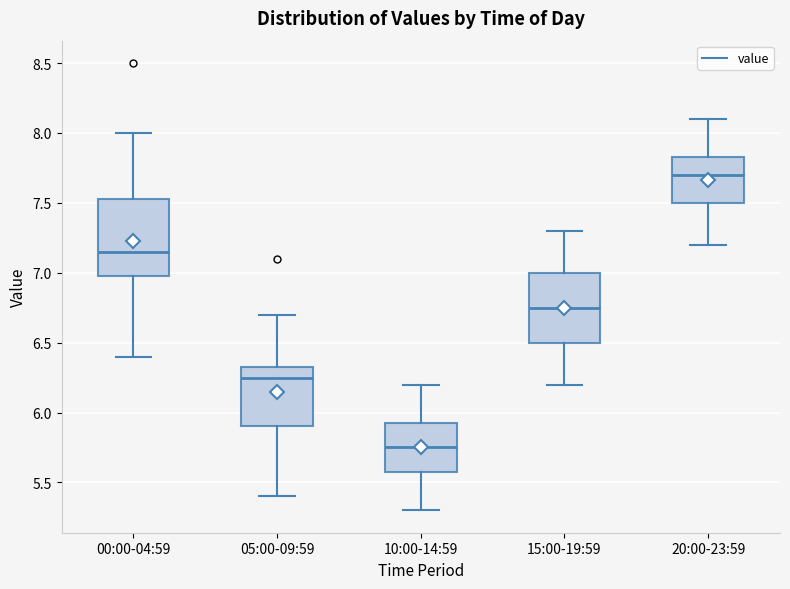

Comparing the boxes themselves (not the whiskers), which one is the tallest?

00:00-04:59